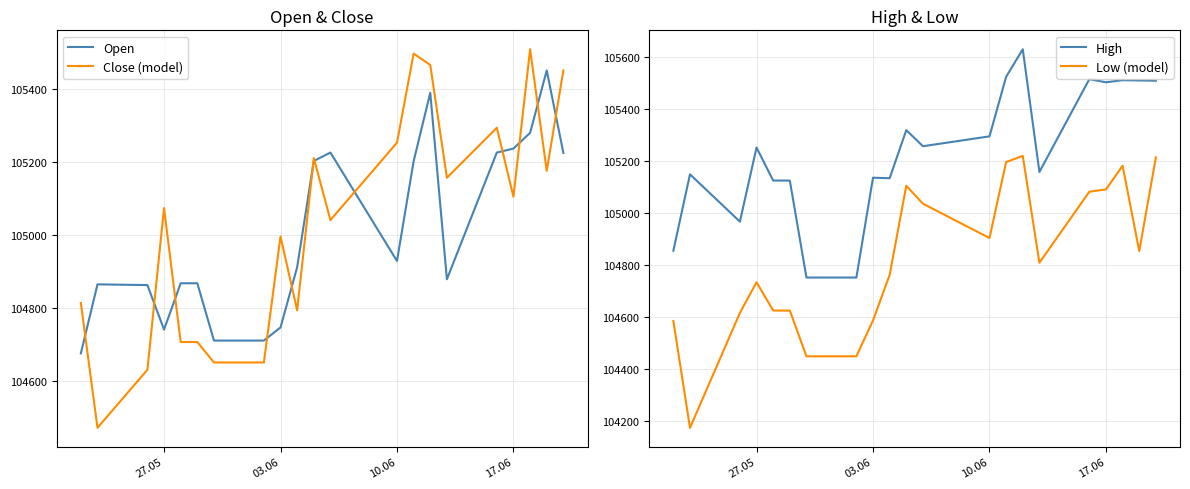

True or false: Low (model) and High intersect in this chart.

False